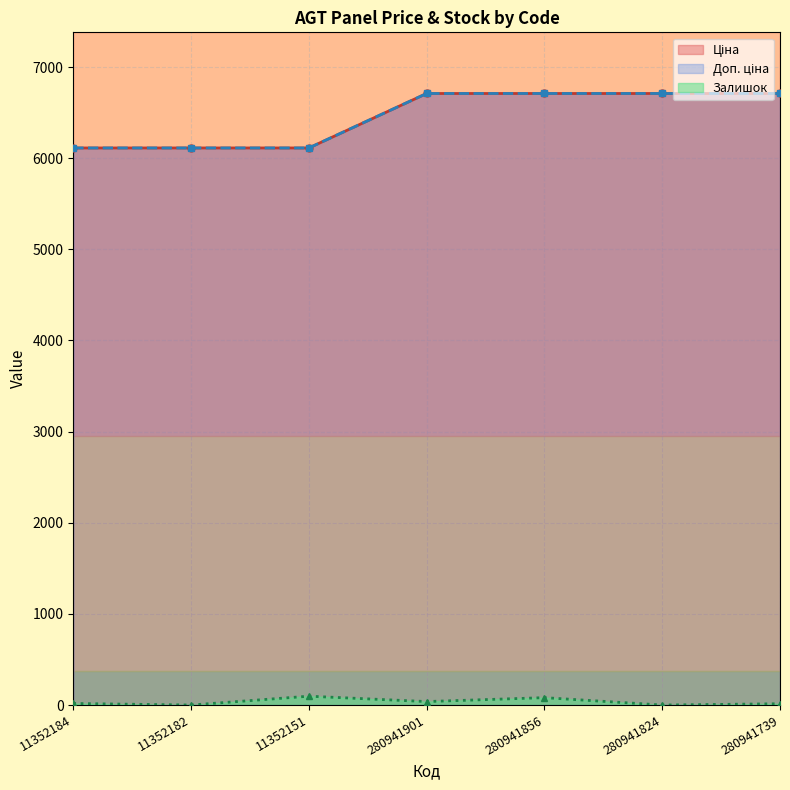

In Залишок, how many points are lower than both neighbors (excluding endpoints)?

3